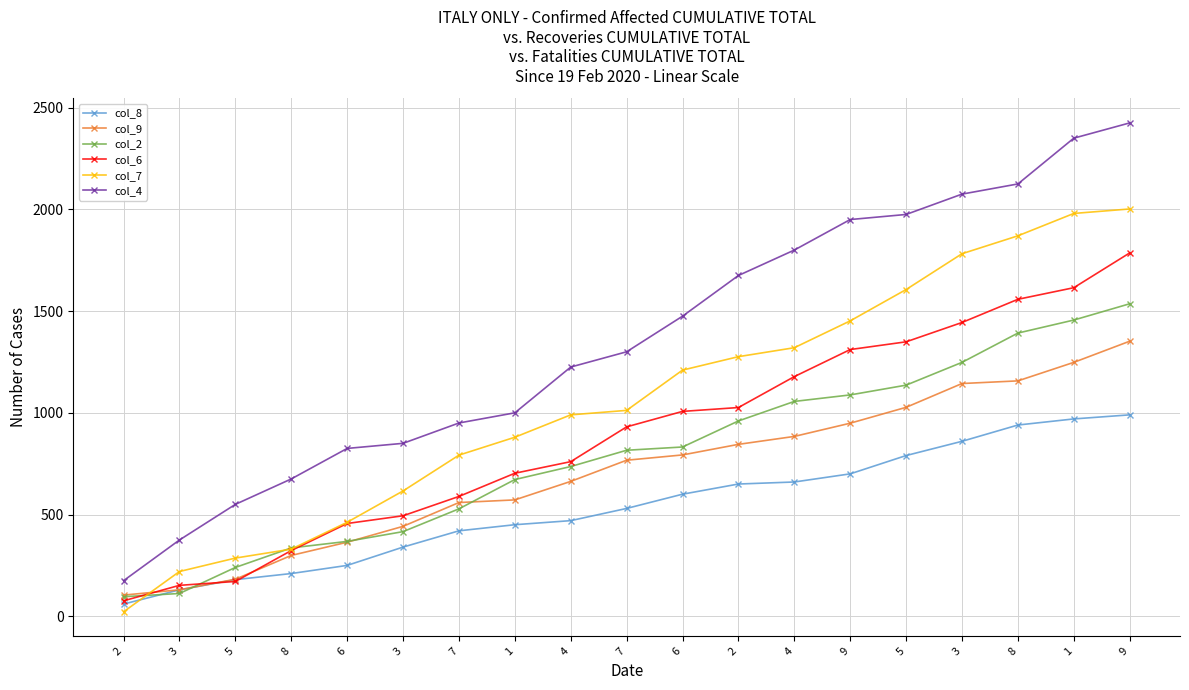

How many values in the col_9 series are below 767?

9